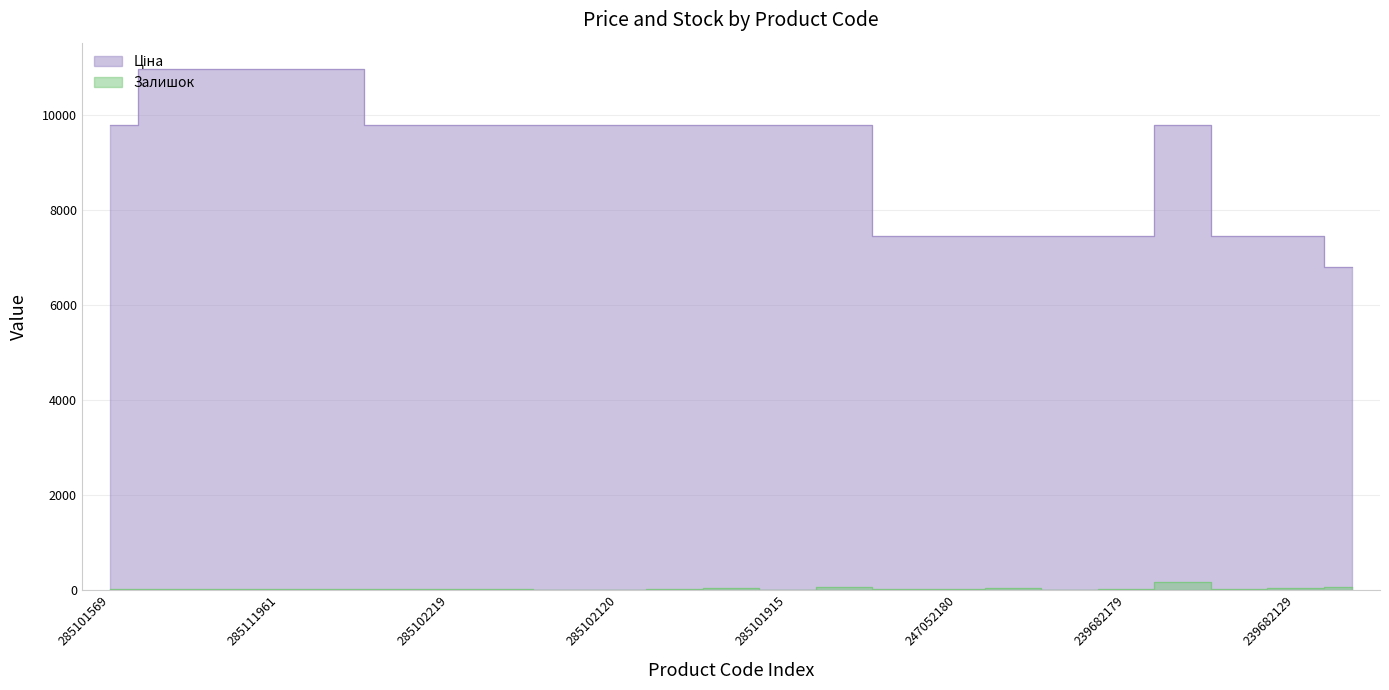

List the labels in order of Ціна value, smallest first.

24221824, 247052181, 247052180, 239682195, 239682193, 239682179, 239682130, 239682129, 285101569, 285102221, 285102219, 285102218, 285102216, 285102120, 285102044, 285101916, 285101915, 285101913, 272992170, 285112220, 285112217, 285111961, 285111912